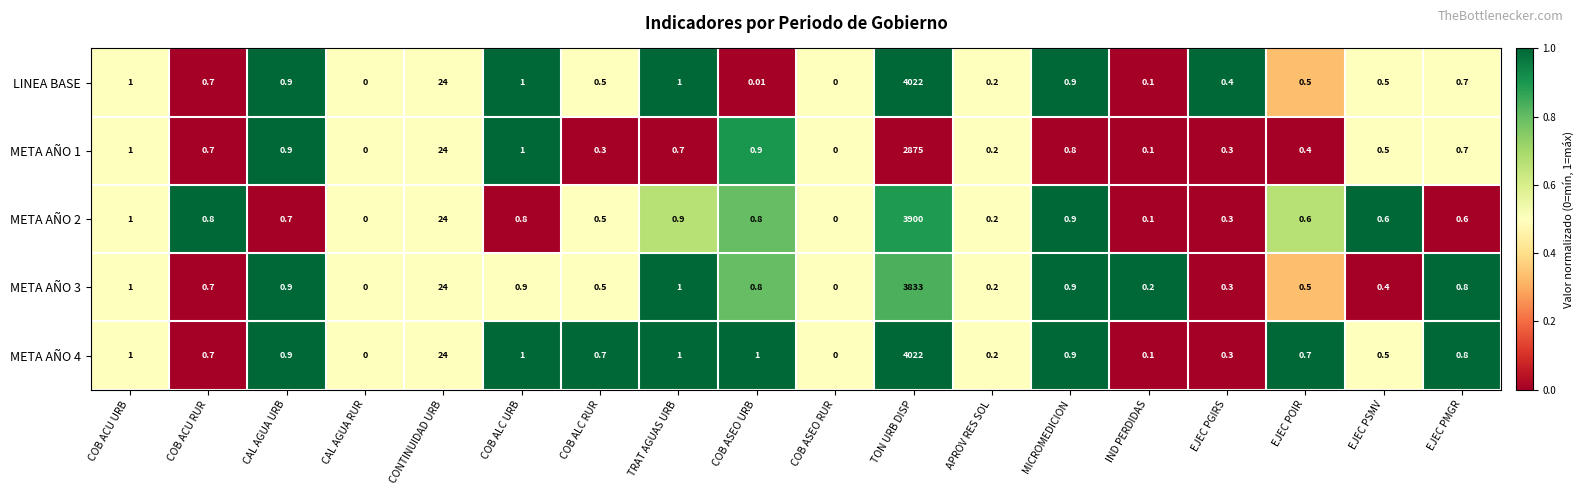

Where is META AÑO 4 nearest to the value 2011?

CONTINUIDAD URB